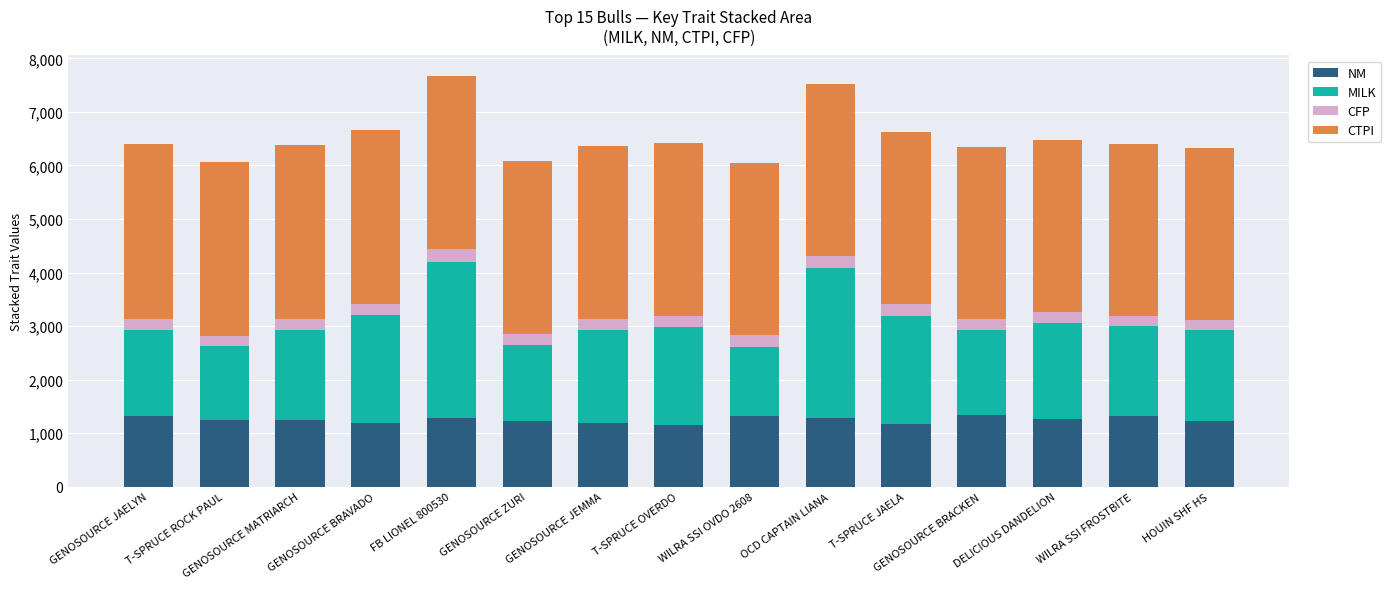

What is the minimum value for NM?

1160